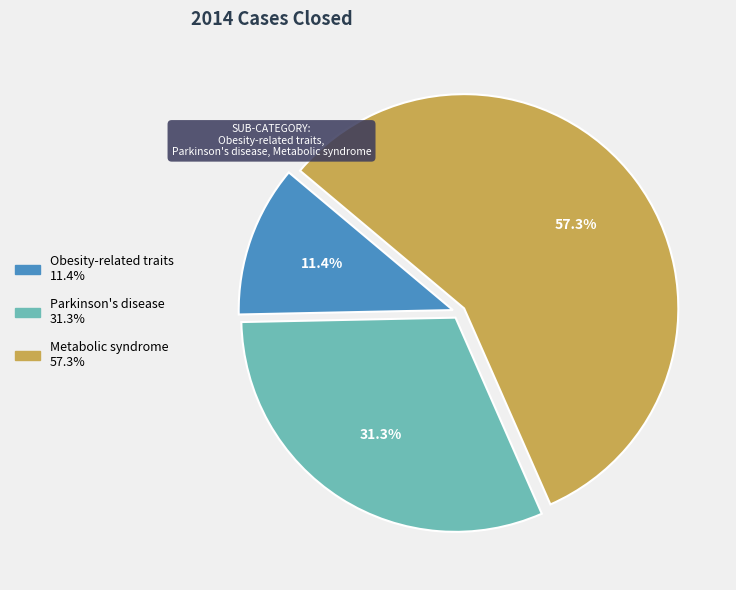

Which slice is the smallest?

Obesity-related traits